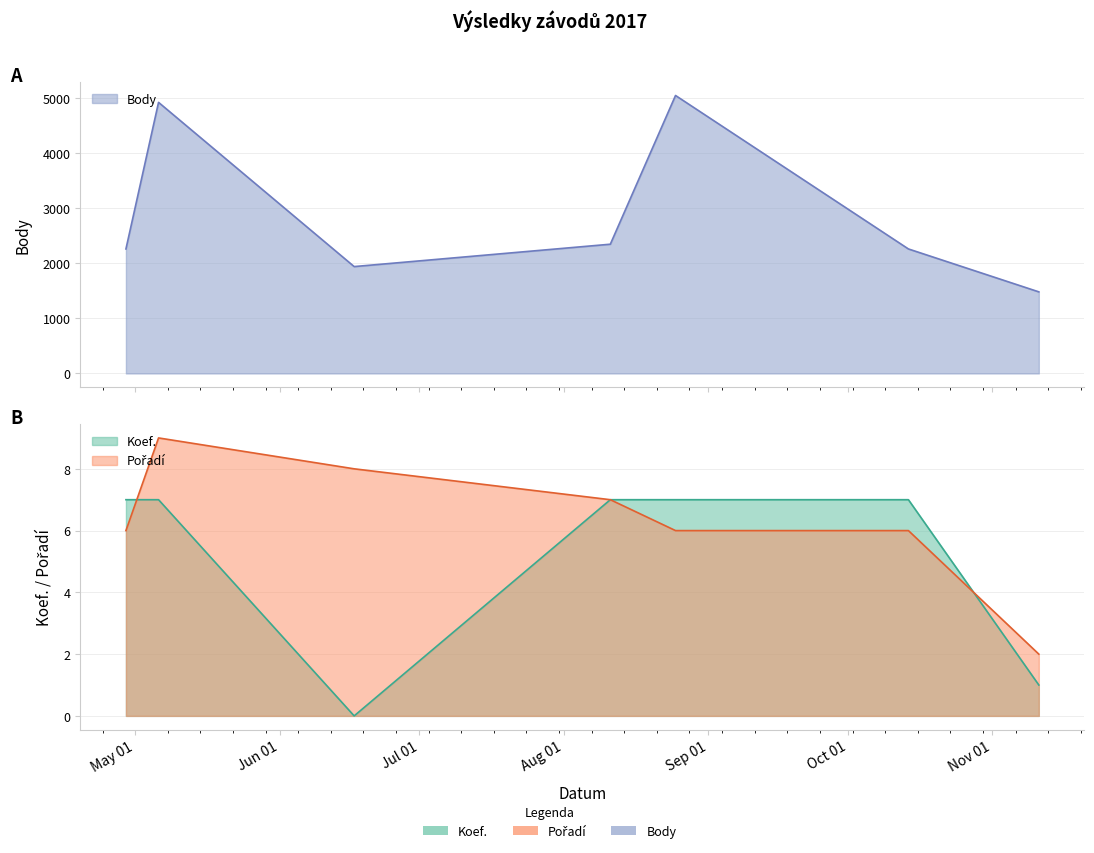

True or false: Body and Koef. intersect in this chart.

False